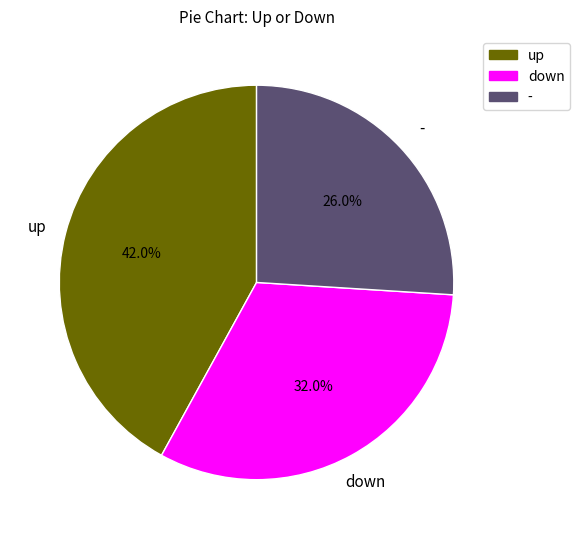

To the nearest percent, what percentage of the pie is down?

32%